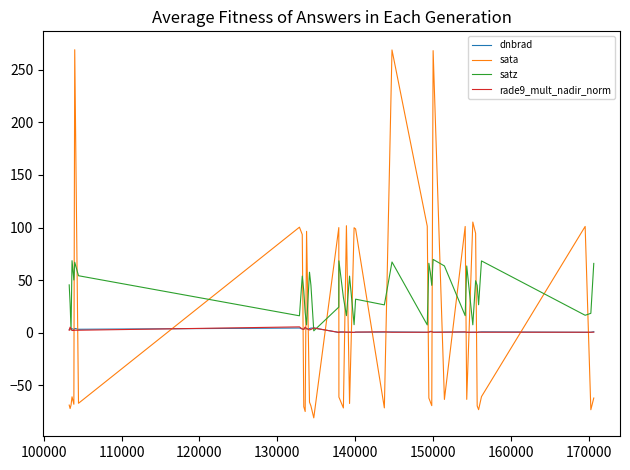

What is the highest value of the sata series?

269.2